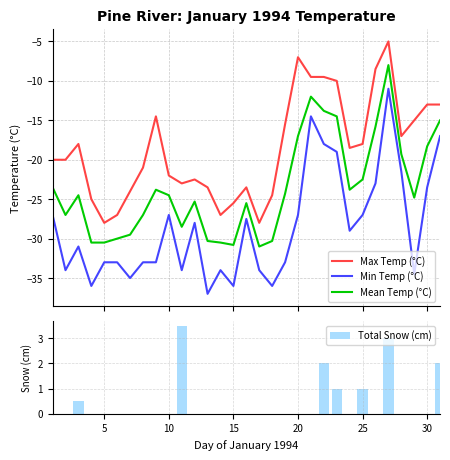

What is the difference between the second highest and second lowest values in the Total Snow (cm) series?

3.0